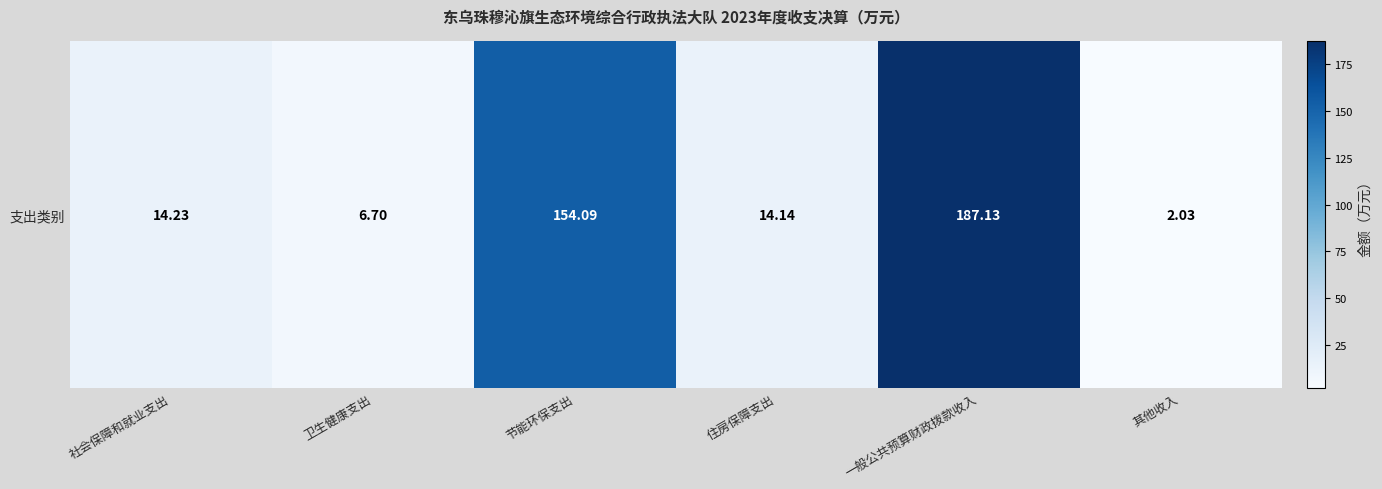

What is the maximum value shown in the chart?

187.1